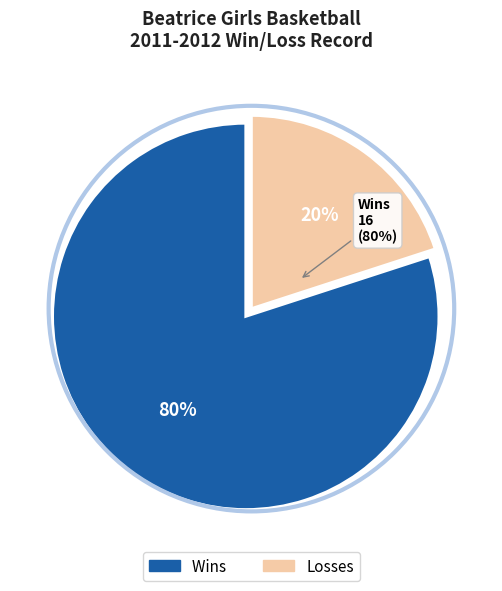

Is it true that L is 20% of the pie?

True